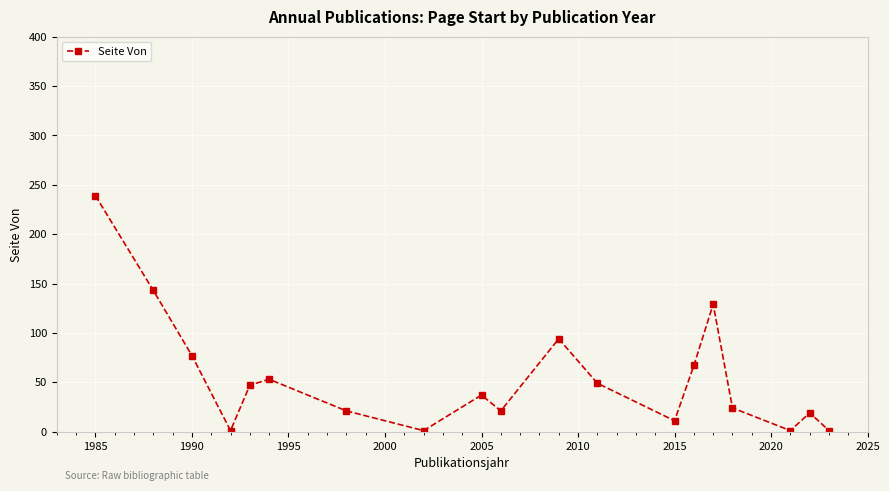

What is the maximum value shown in the chart?

239